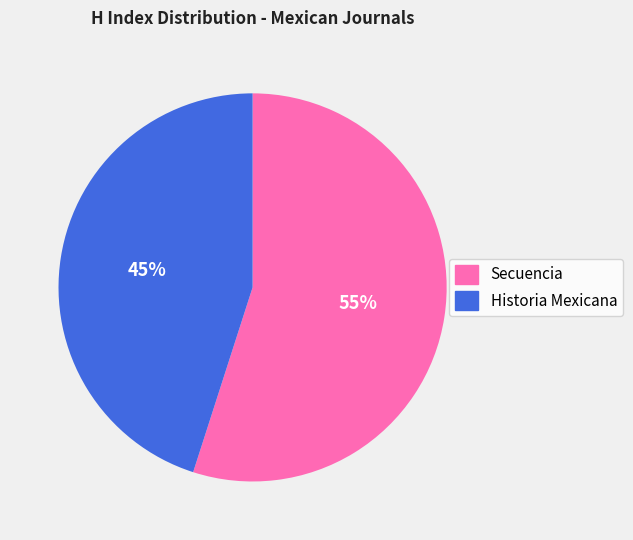

Is the sum of Historia Mexicana and Secuencia greater than half?

Yes